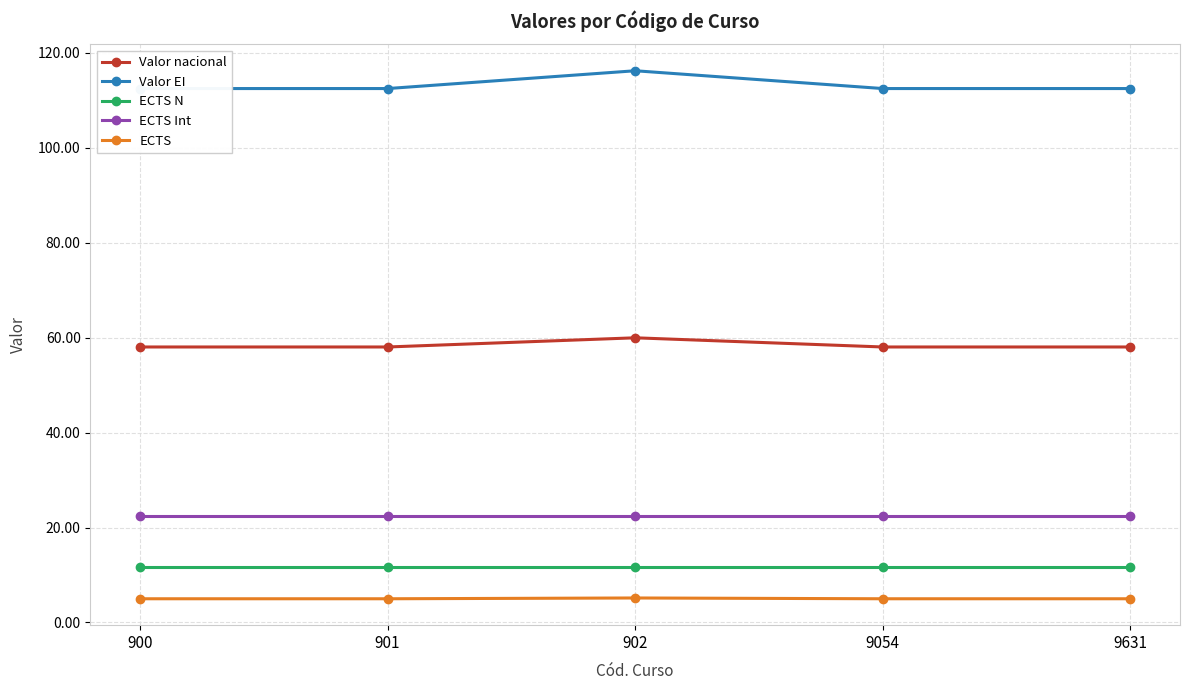

Reading left to right, extract all data points from this chart.

Valor nacional: 900=58.0	901=58.0	902=60.0	9054=58.0	9631=58.0
Valor EI: 900=112.5	901=112.5	902=116.2	9054=112.5	9631=112.5
ECTS N: 900=11.6	901=11.6	902=11.6	9054=11.6	9631=11.6
ECTS Int: 900=22.5	901=22.5	902=22.5	9054=22.5	9631=22.5
ECTS: 900=5.0	901=5.0	902=5.2	9054=5.0	9631=5.0